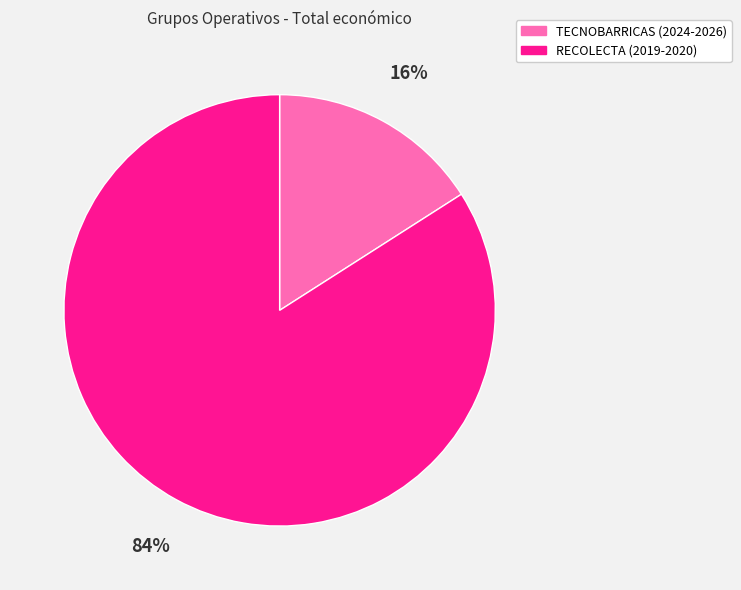

Does any single category account for the majority?

Yes